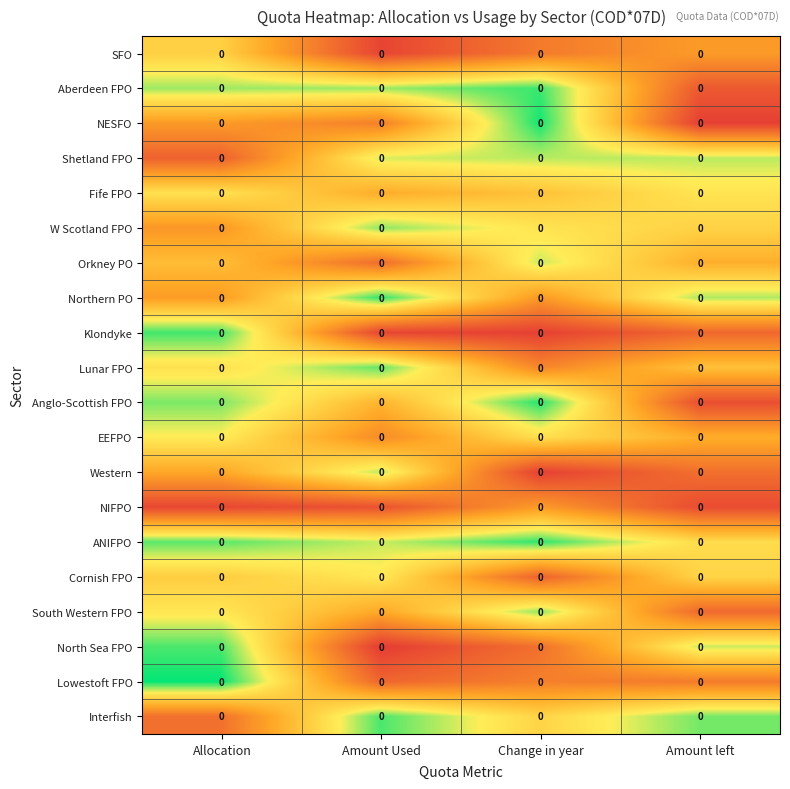

At which label does SFO reach its minimum?

Allocation